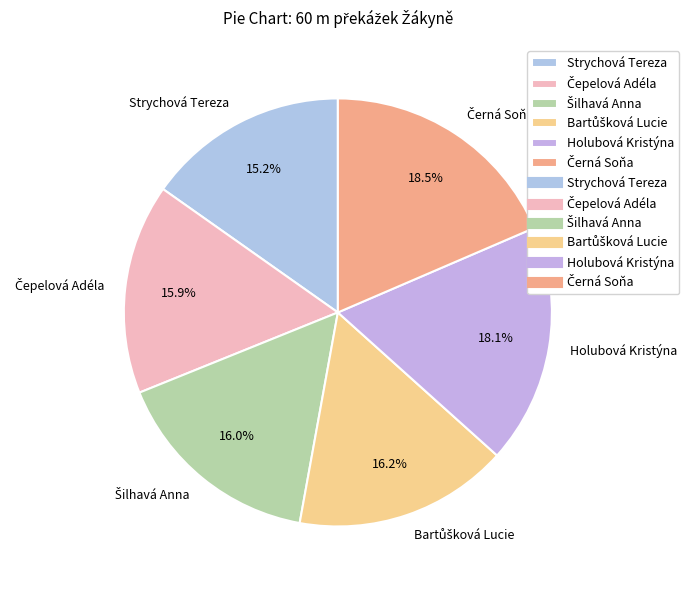

To the nearest percent, what is the average slice percentage?

17%